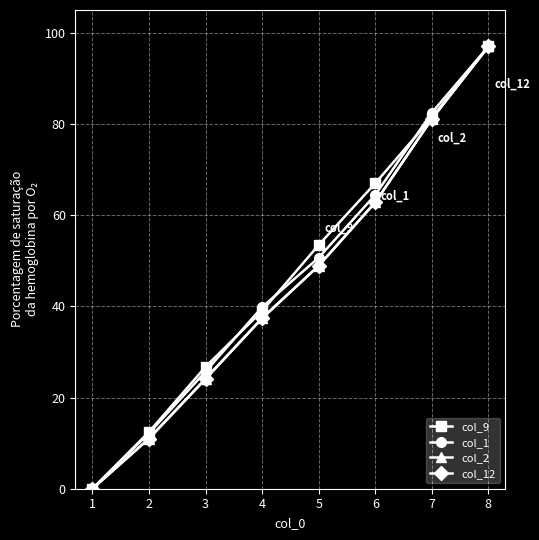

What is the sum of the col_2 values at 6 and 1?

62.8